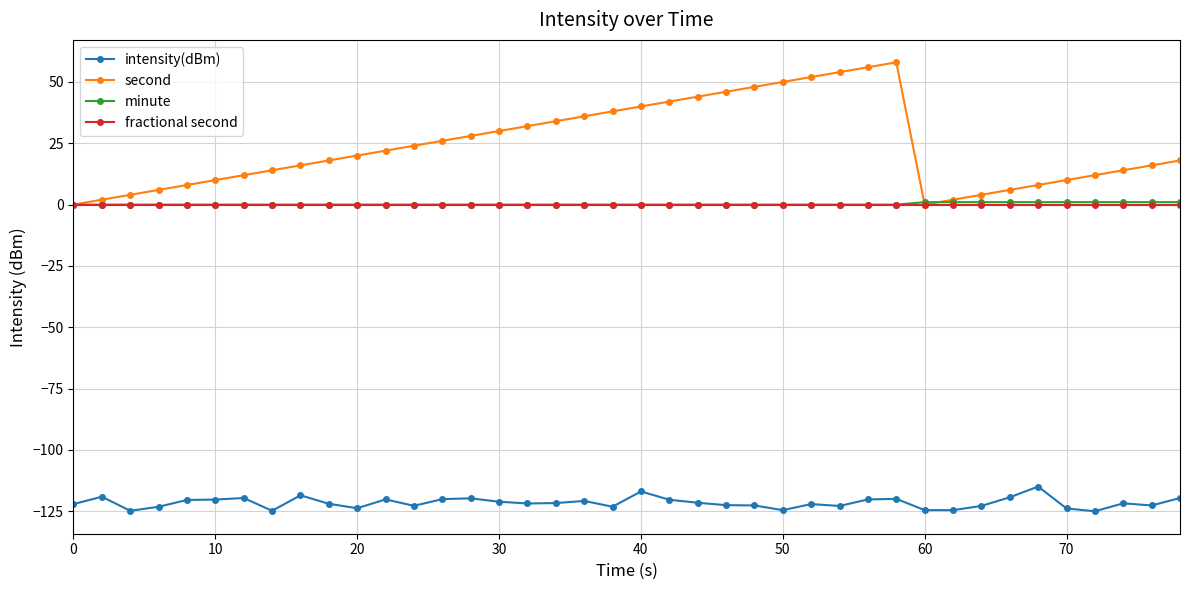

True or false: intensity(dBm) has more than 2 points higher than both neighbors.

True